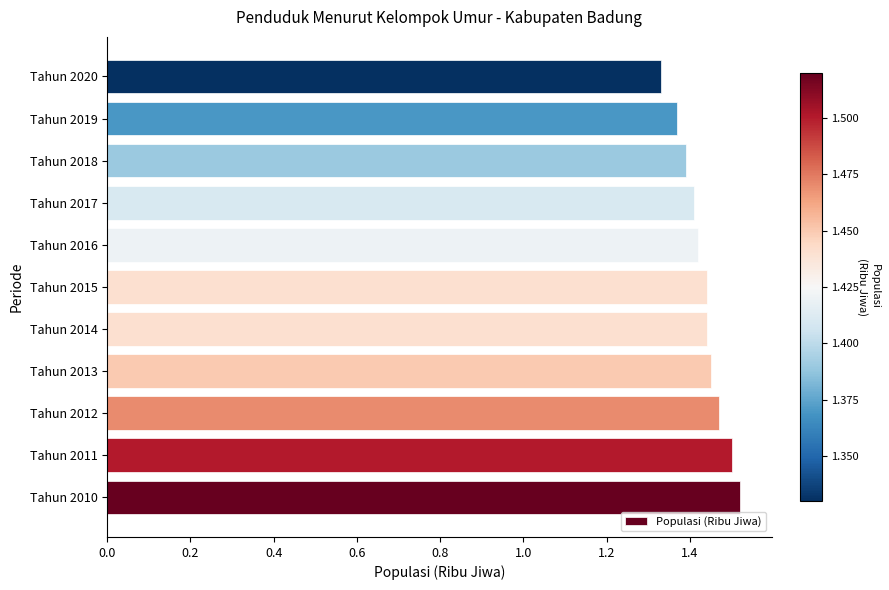

At which category does the chart reach its minimum across all series?

Tahun 2020